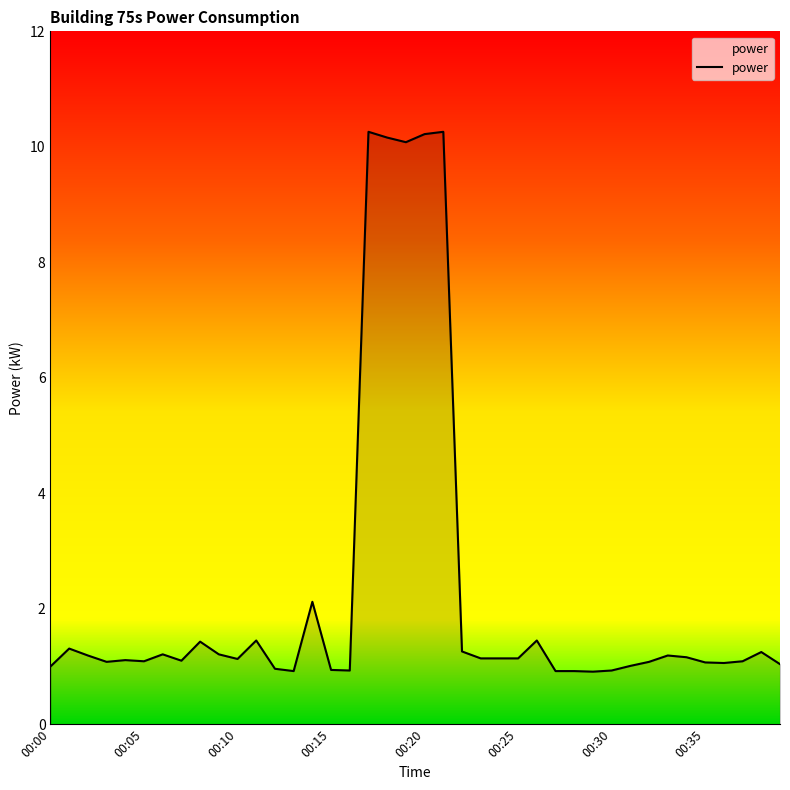

What is the smallest value displayed?

0.9